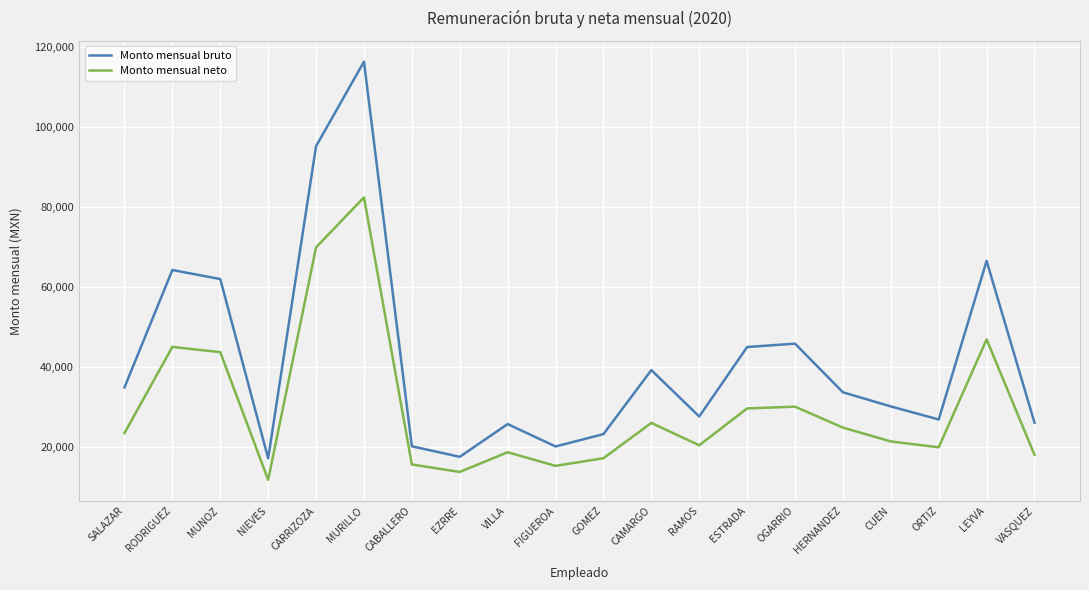

Read the Monto mensual neto value at CABALLERO.

15607.5